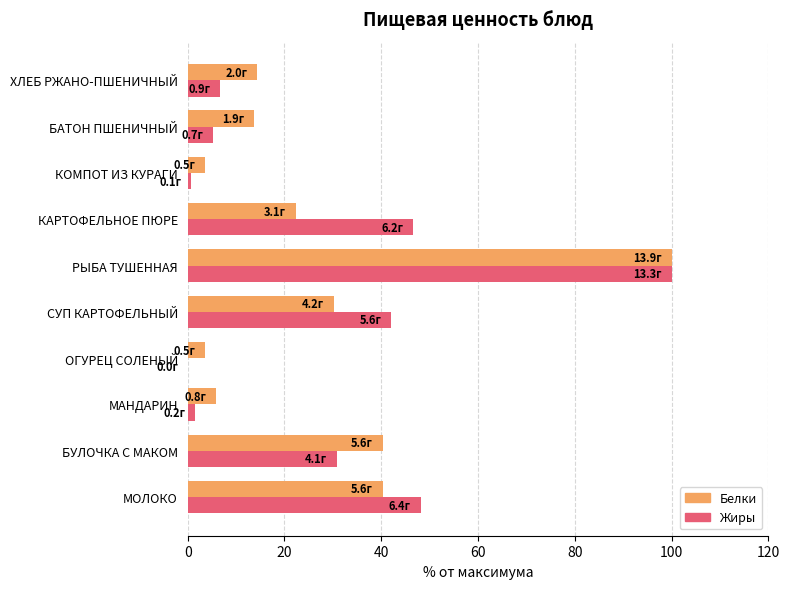

Which category has the highest value in the Жиры series?

РЫБА ТУШЕННАЯ